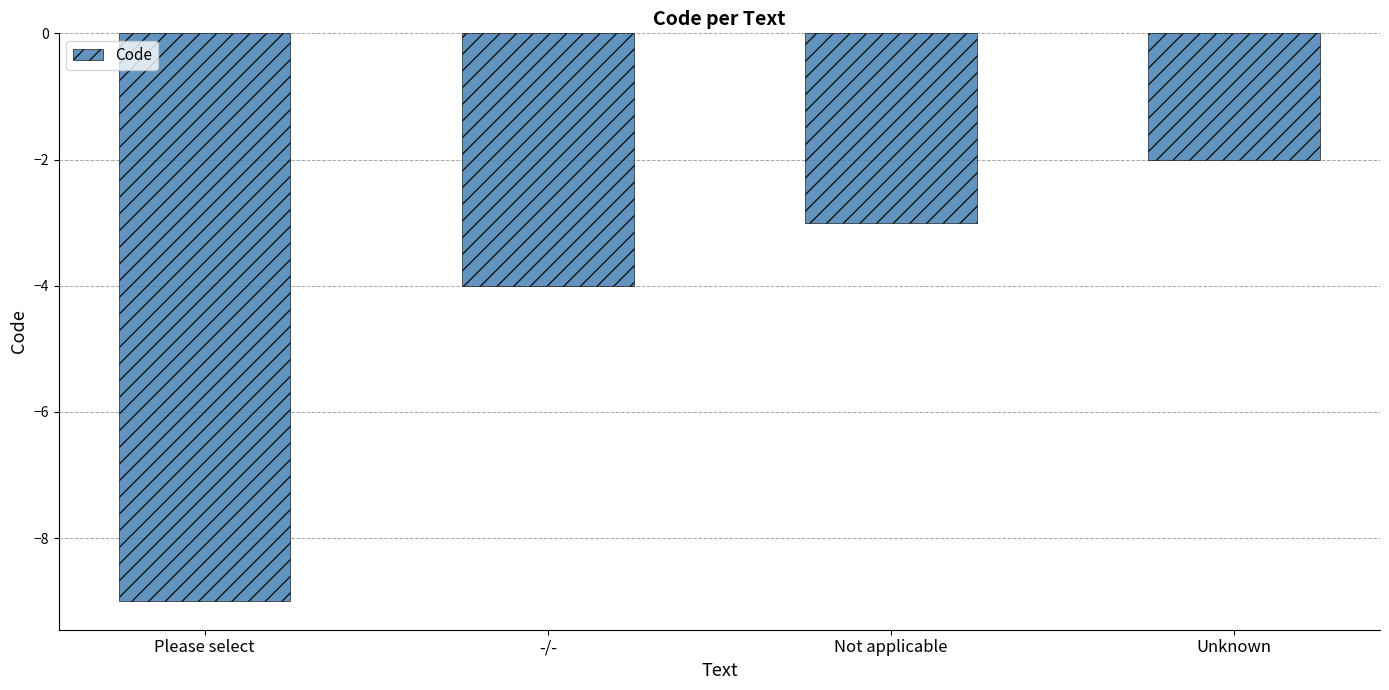

Count the number of categories in the chart.

4